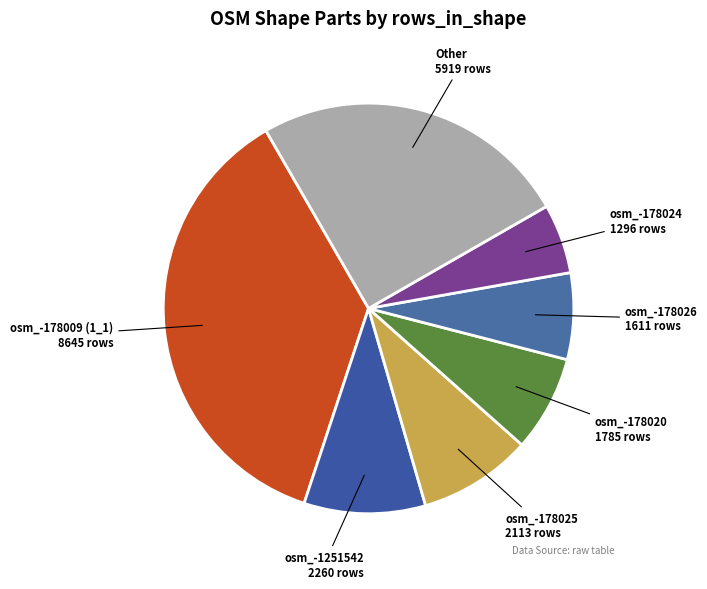

Which slice is the largest?

1_1 (osm_-178009)